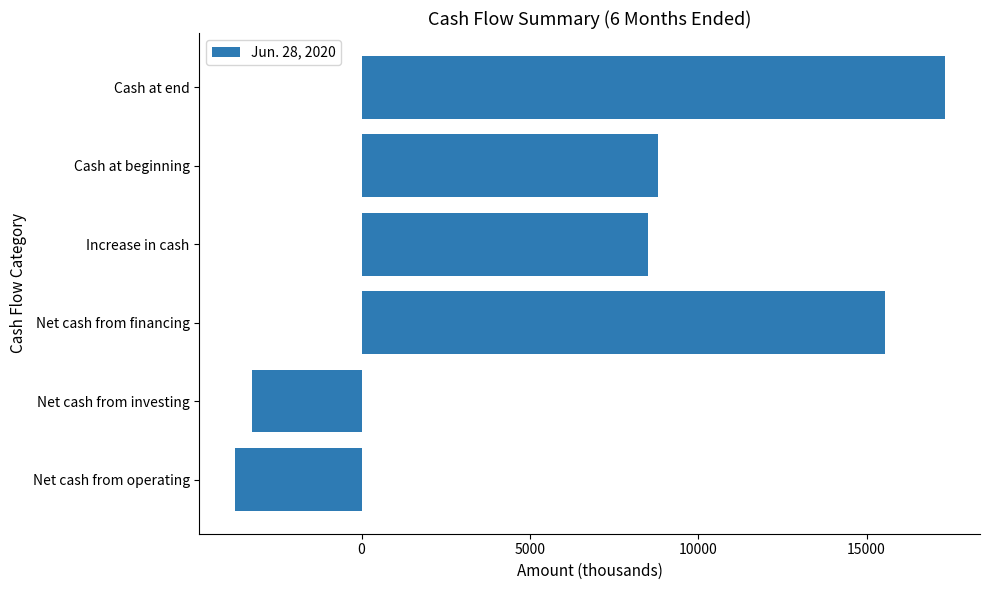

The value at Net cash from investing is -4943. True or false?

False